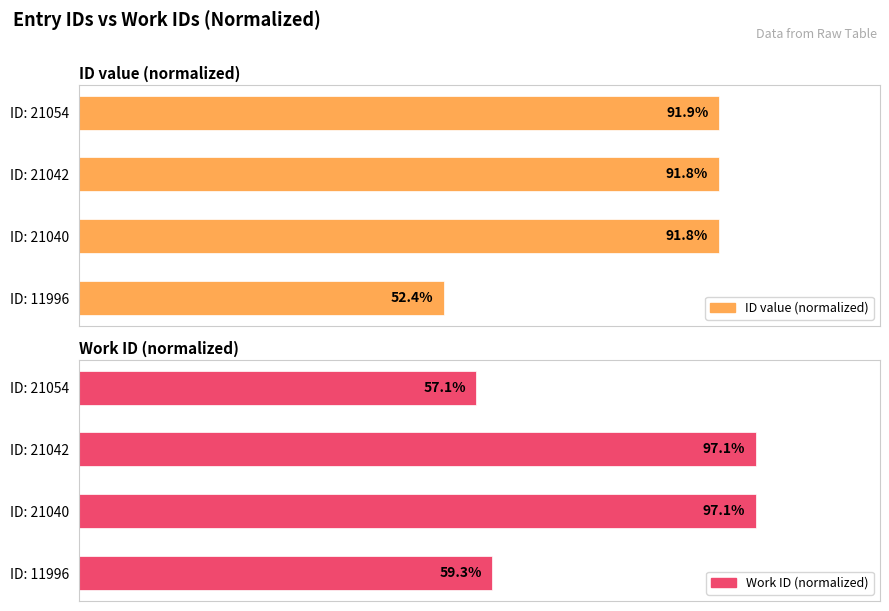

Are the bars horizontal?

Yes